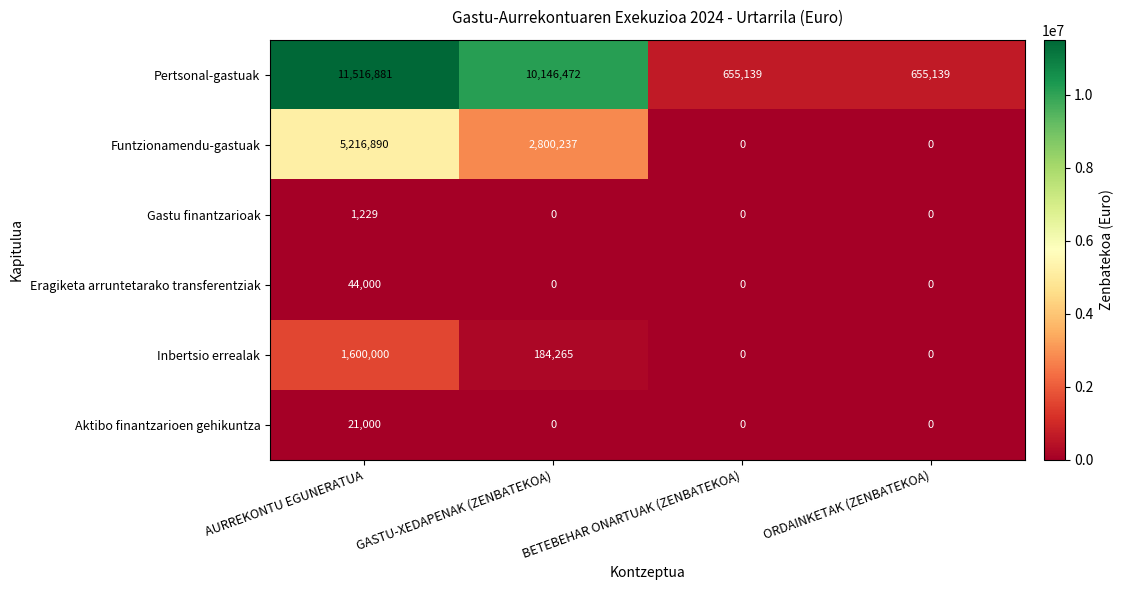

Between AURREKONTU EGUNERATUA and GASTU-XEDAPENAK (ZENBATEKOA), which series saw the biggest shift?

Funtzionamendu-gastuak